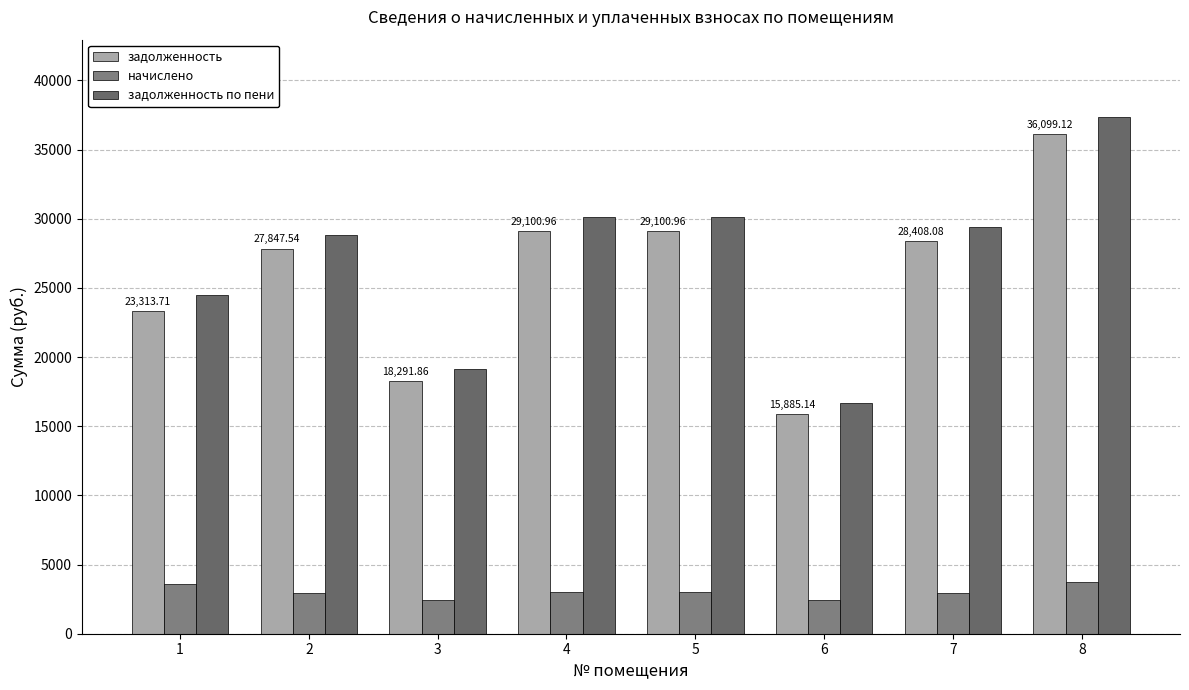

Are the bars grouped side by side (vs. stacked)?

Yes